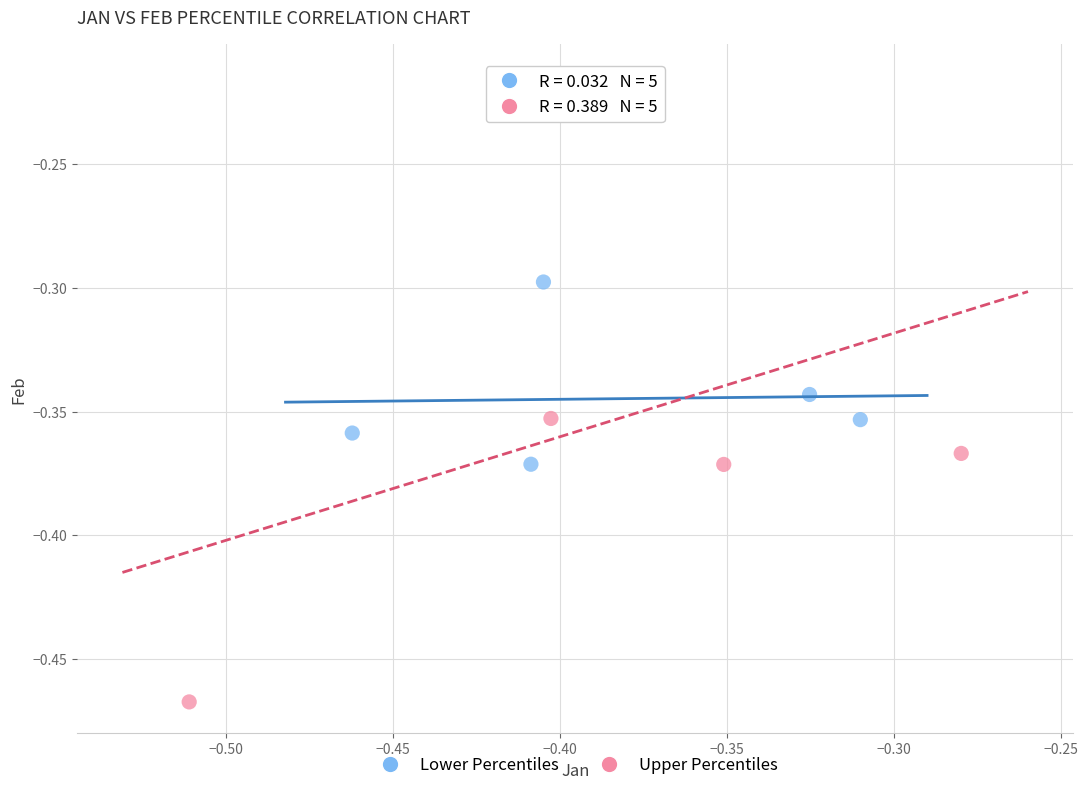

Which series has the widest spread of Y values?

Upper Percentiles